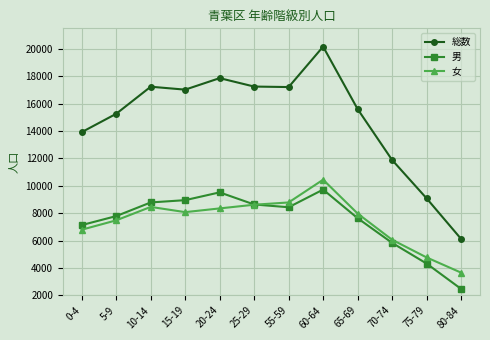

What is the spread (max minus min) of values at 60-64?

10443